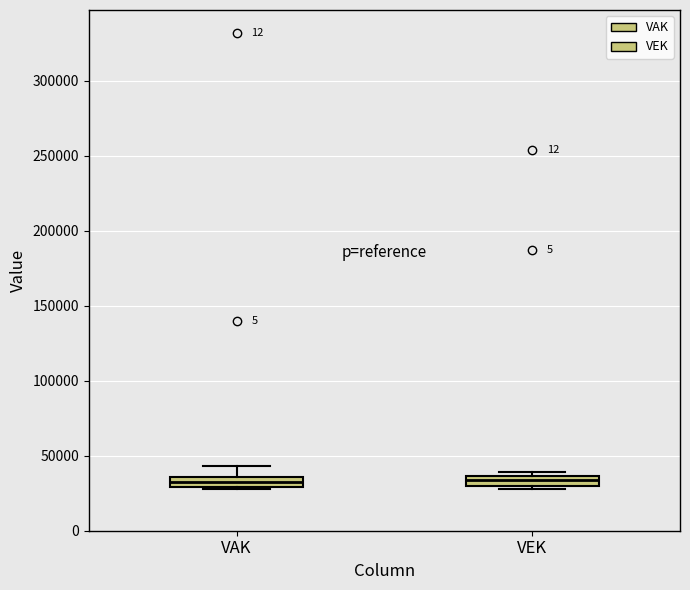

Where is the upper edge of the box for VEK on the y-axis? The values are not printed on the chart, so give them approximately, as read against the axis.

35000